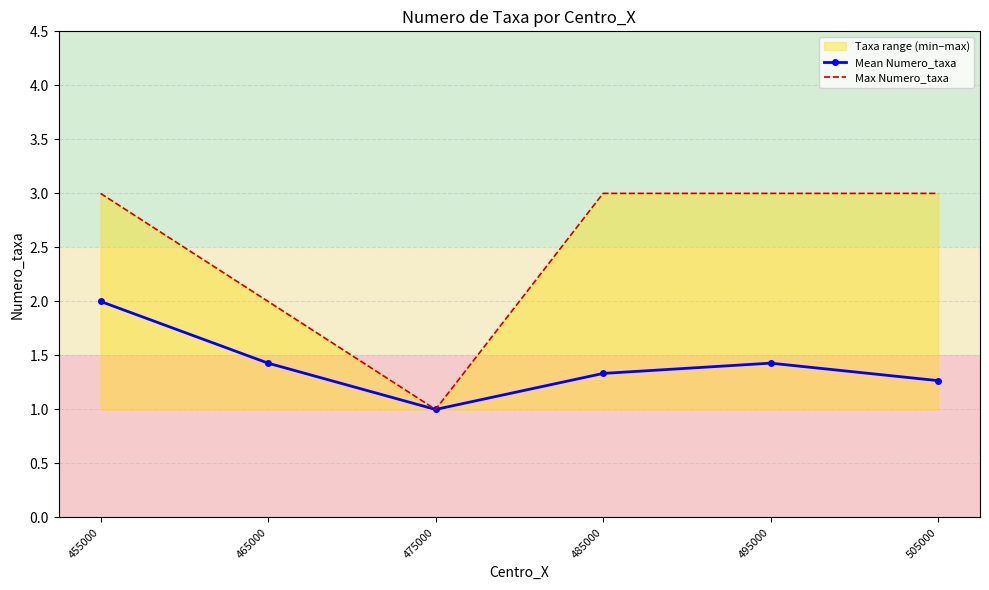

What value does the Max Numero_taxa series have at 455000?

3.0